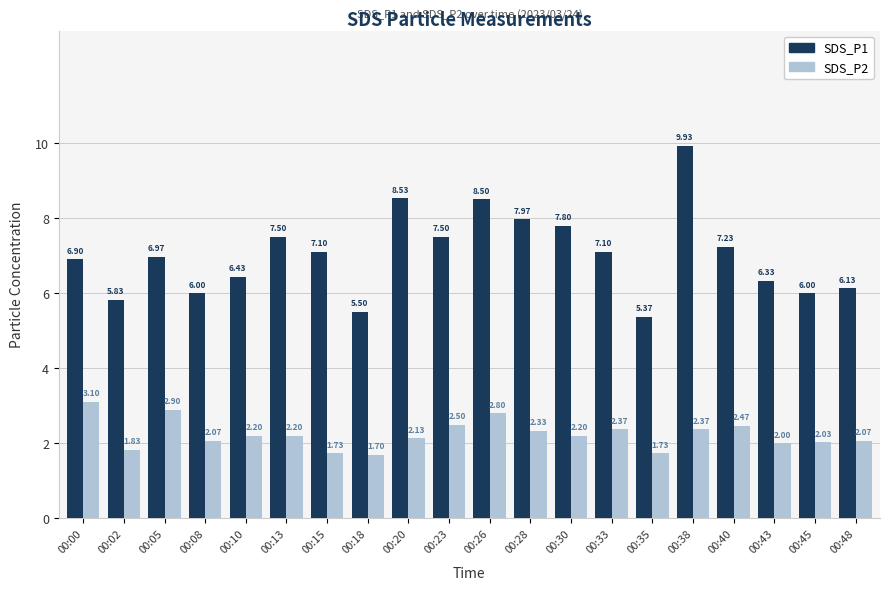

What is the average value of the SDS_P2 series?

2.2